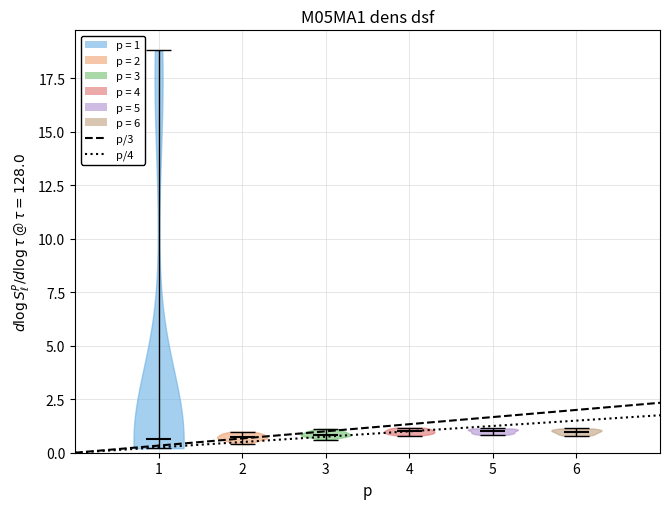

Reading left to right, read every violin against the y-axis: where its median line is, and the lowest and highest points it reaches. The values are not printed on the chart, so give them approximately, as read against the axis.

1: median line 0.5, lowest point 0.0, highest point 19.0
2: median line 0.5, lowest point 0.5, highest point 1.0
3: median line 1.0, lowest point 0.5, highest point 1.0
4: median line 1.0, lowest point 1.0, highest point 1.0
5: median line 1.0, lowest point 1.0, highest point 1.0
6: median line 1.0, lowest point 1.0, highest point 1.0